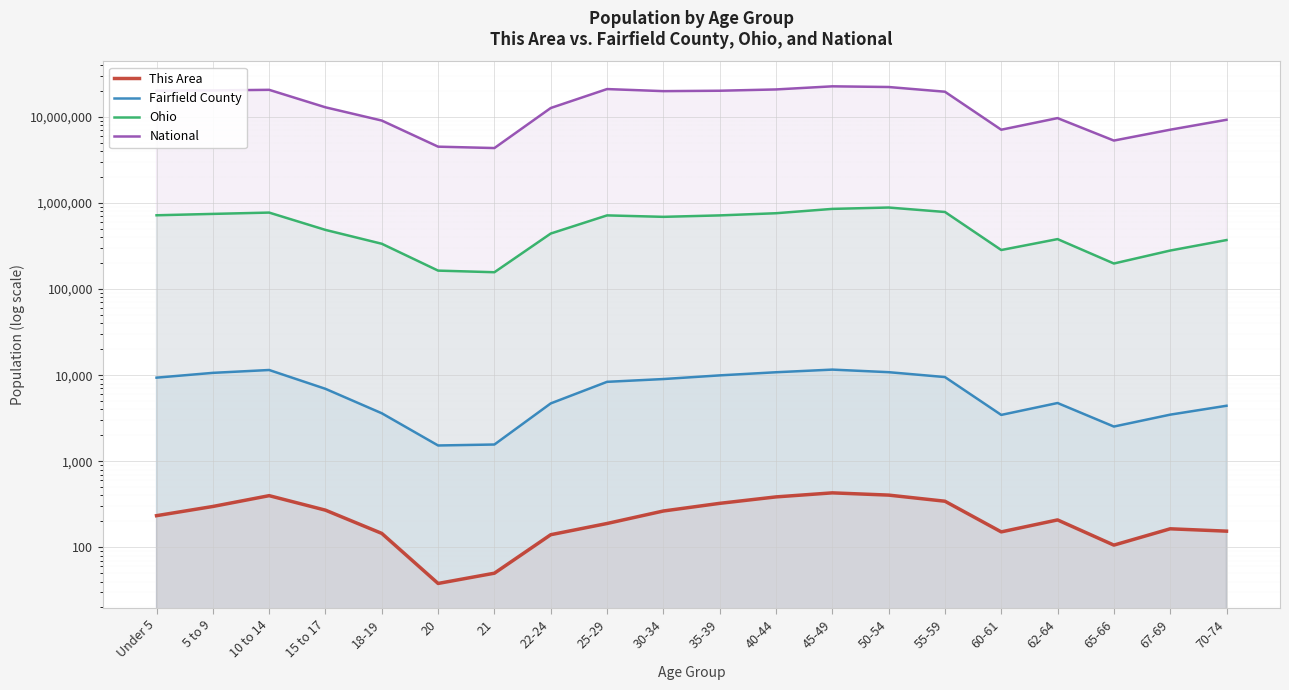

The value of Ohio at 45-49 is 855134. True or false?

True